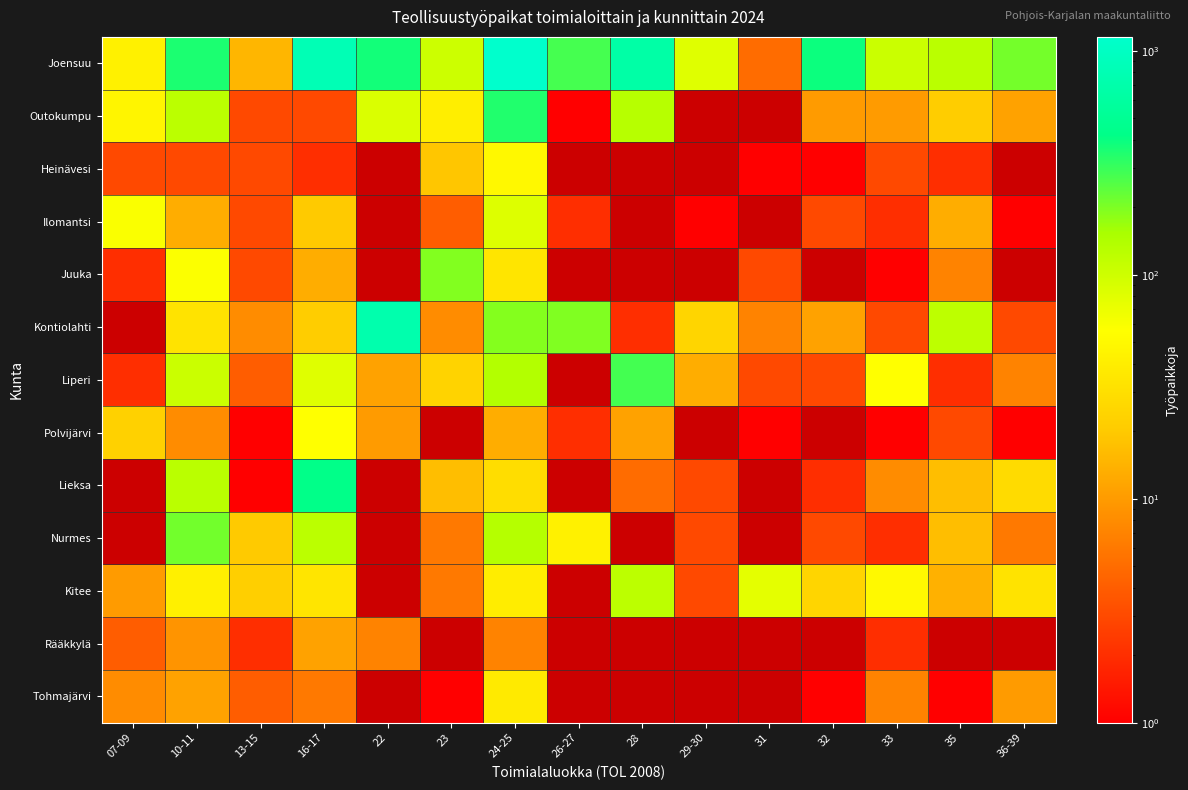

The value of Joensuu at 22 is 582.0. True or false?

False